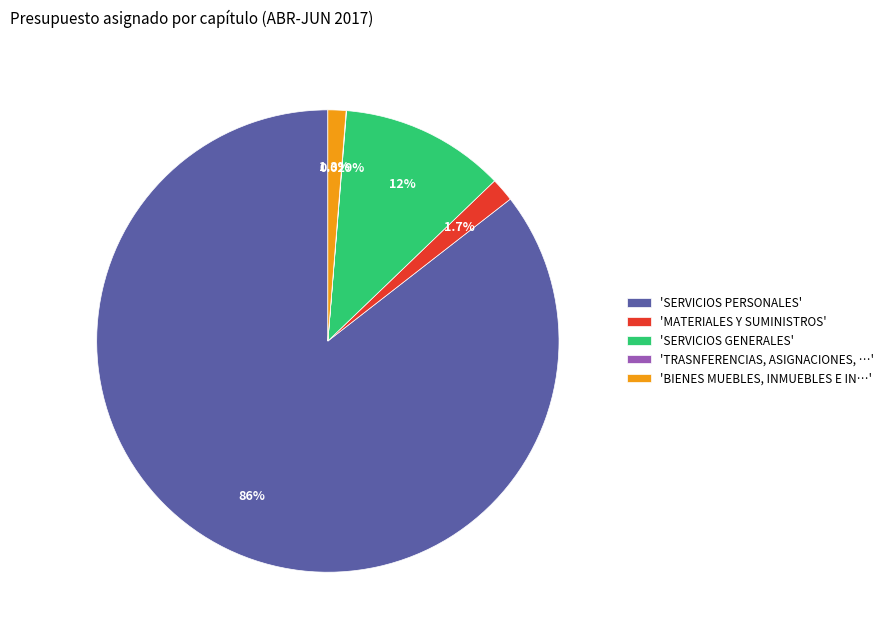

Does 'SERVICIOS PERSONALES' represent more than half of the total?

Yes